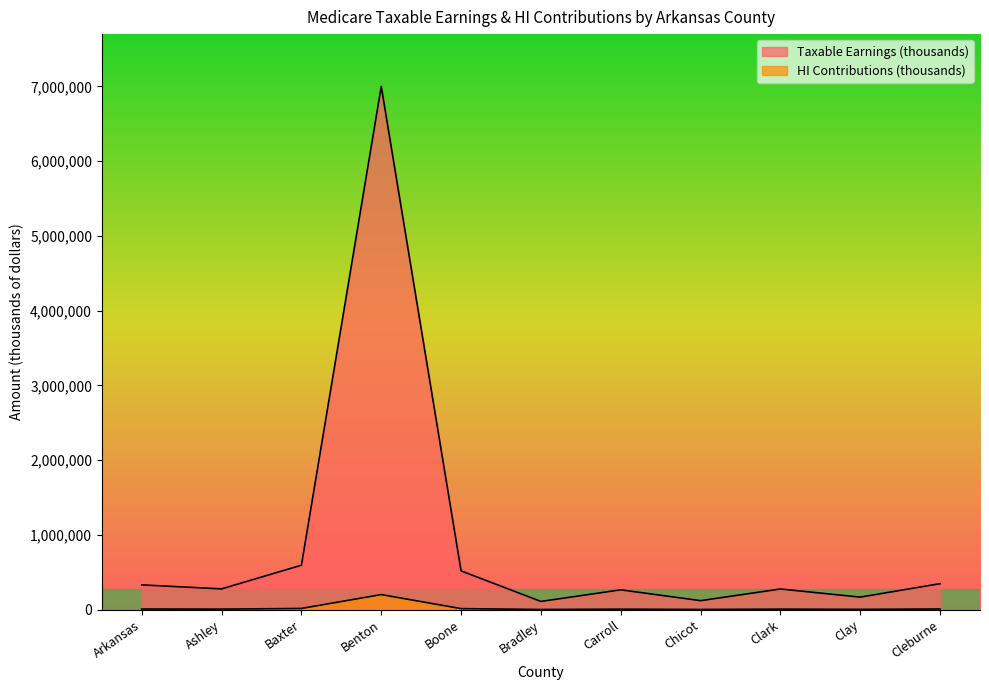

List the series in order of their overall mean, lowest first.

HI Contributions (thousands), Taxable Earnings (thousands)